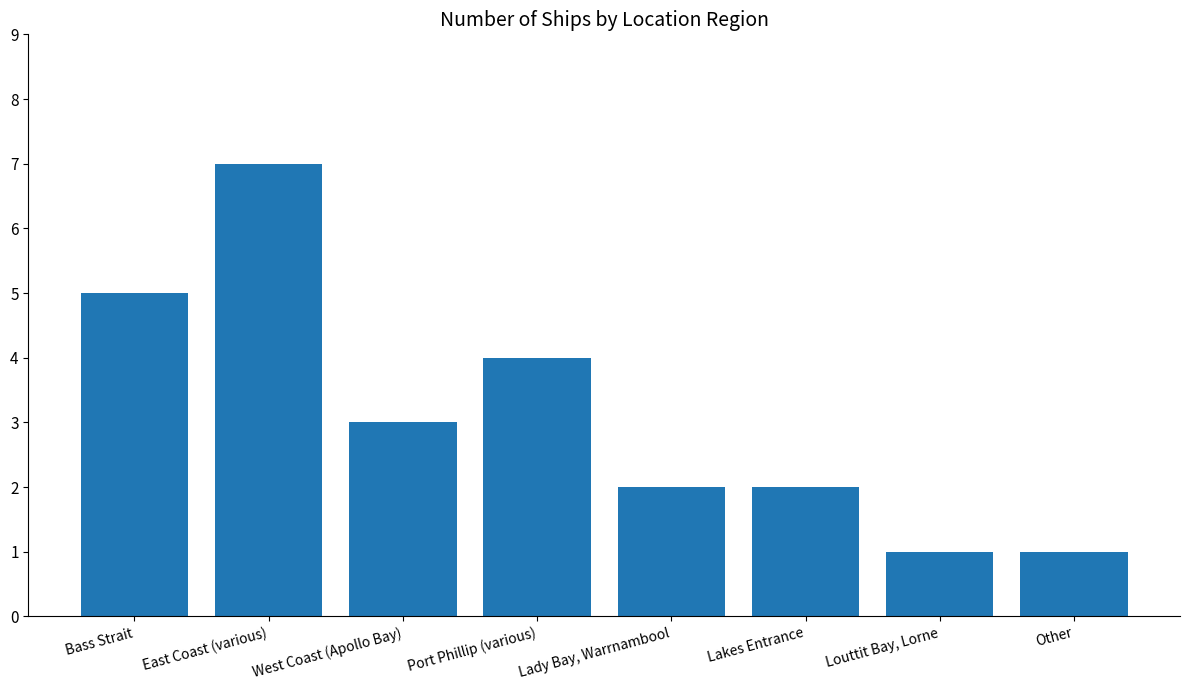

What is the sum of the values at Bass Strait and Port Phillip (various)?

9